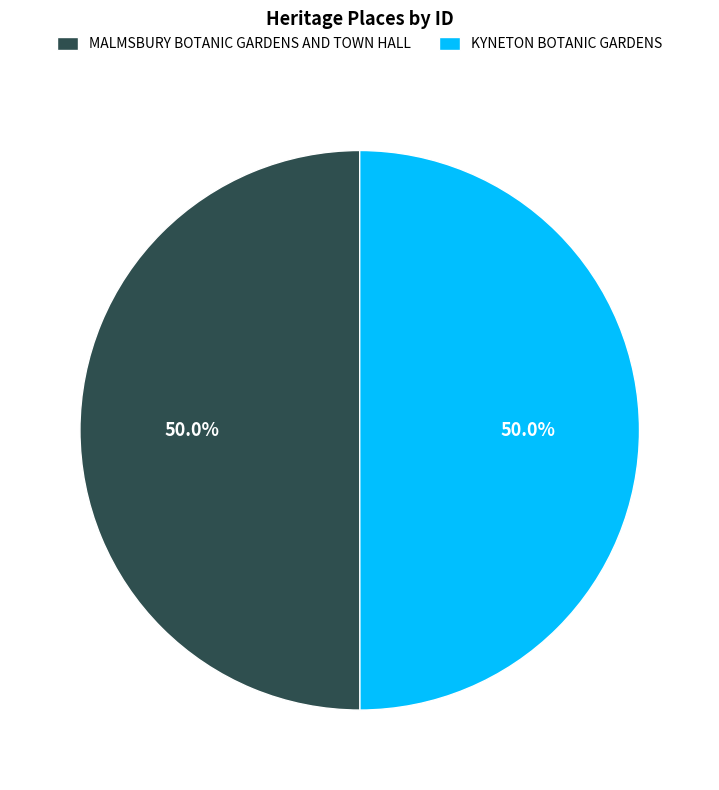

To the nearest percent, what is the average slice percentage?

50%